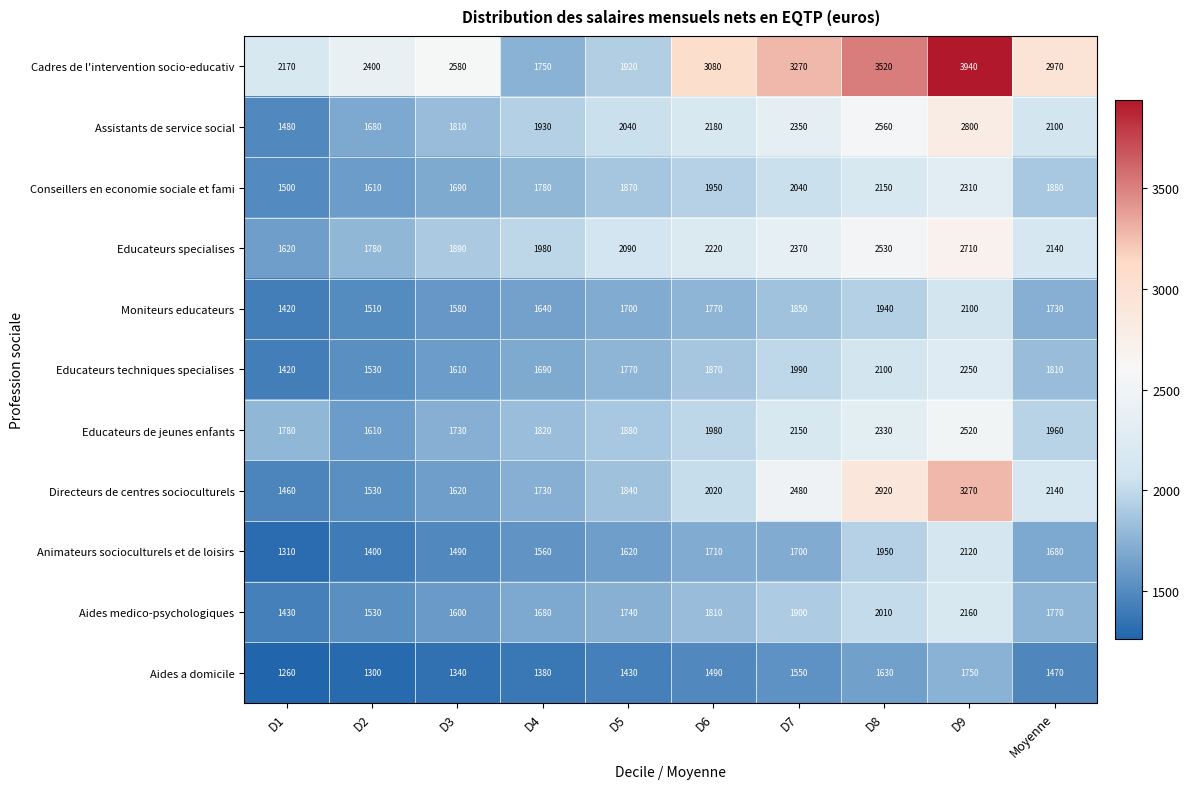

True or false: Directeurs de centres socioculturels has a value of 1730 at D4.

True